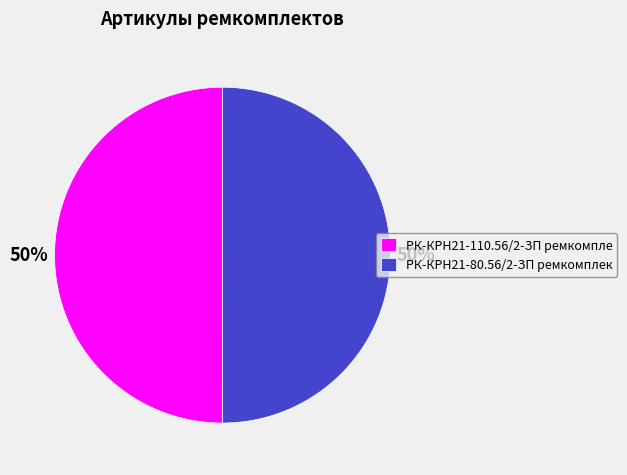

Count the number of slices in the pie.

2